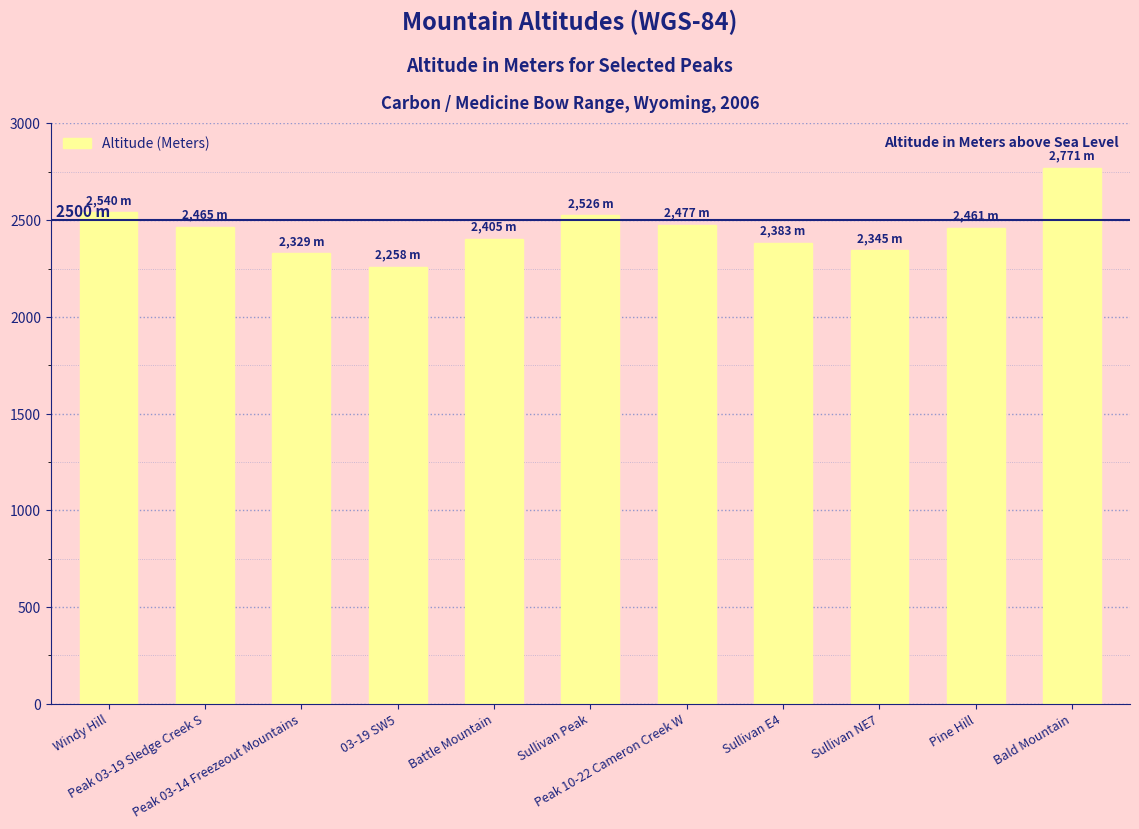

Between Sullivan E4 and Bald Mountain, which is larger?

Bald Mountain